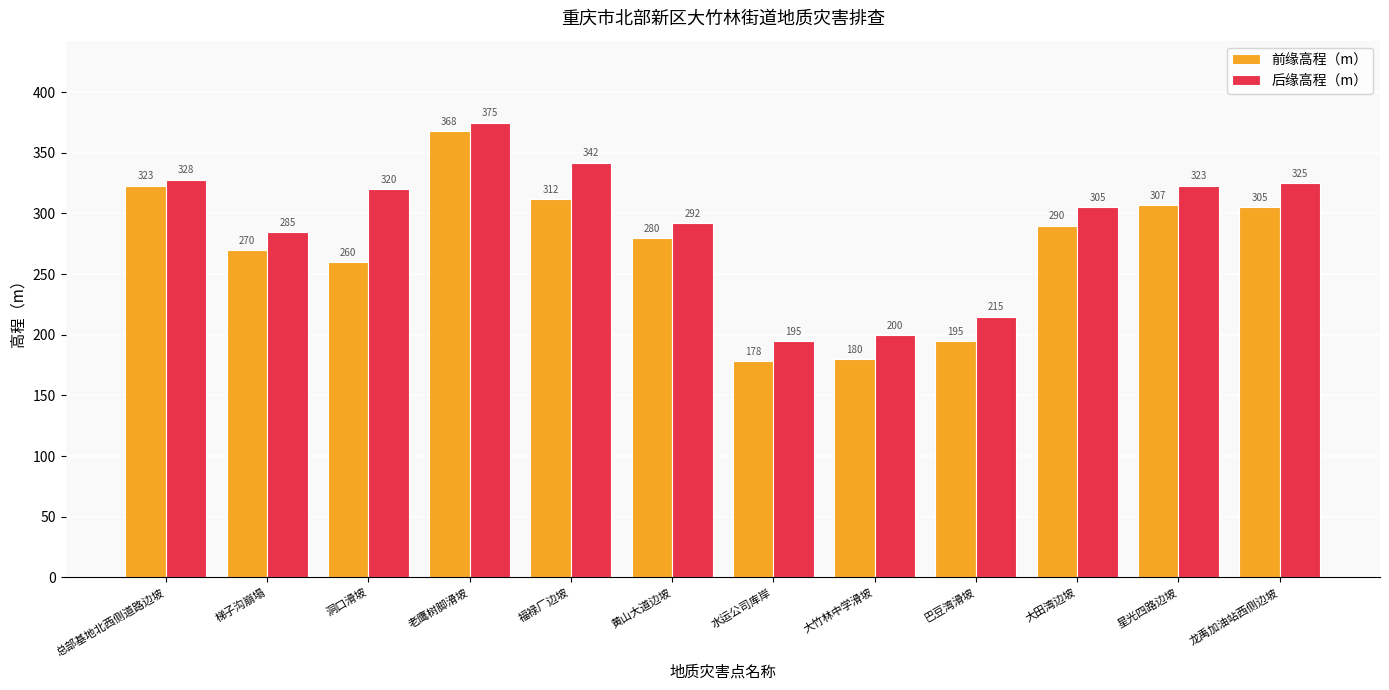

The value of 前缘高程（m） at 龙禹加油站西侧边坡 is 305.0. True or false?

True